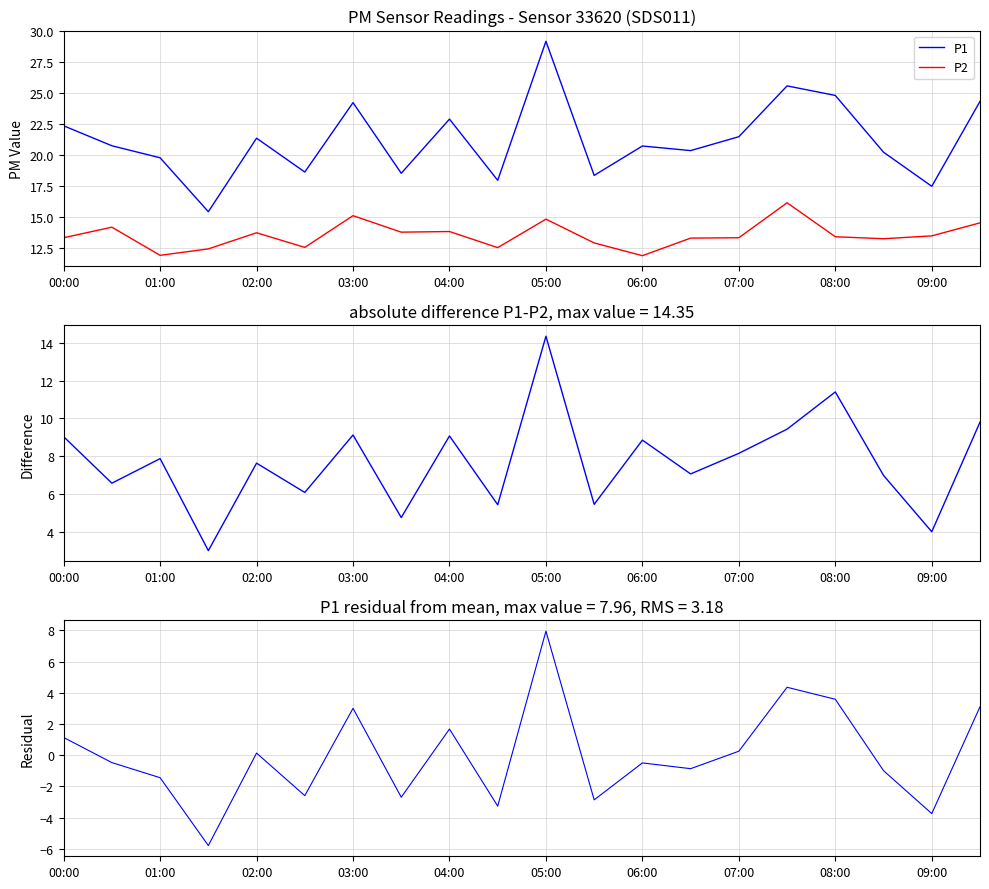

What is the value of the P2 point at the 13th from the left?

11.9